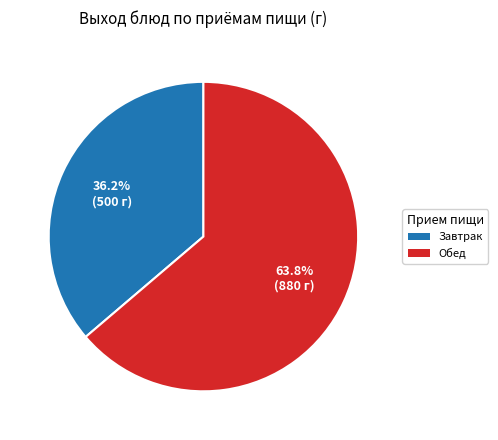

Does any single category account for the majority?

Yes